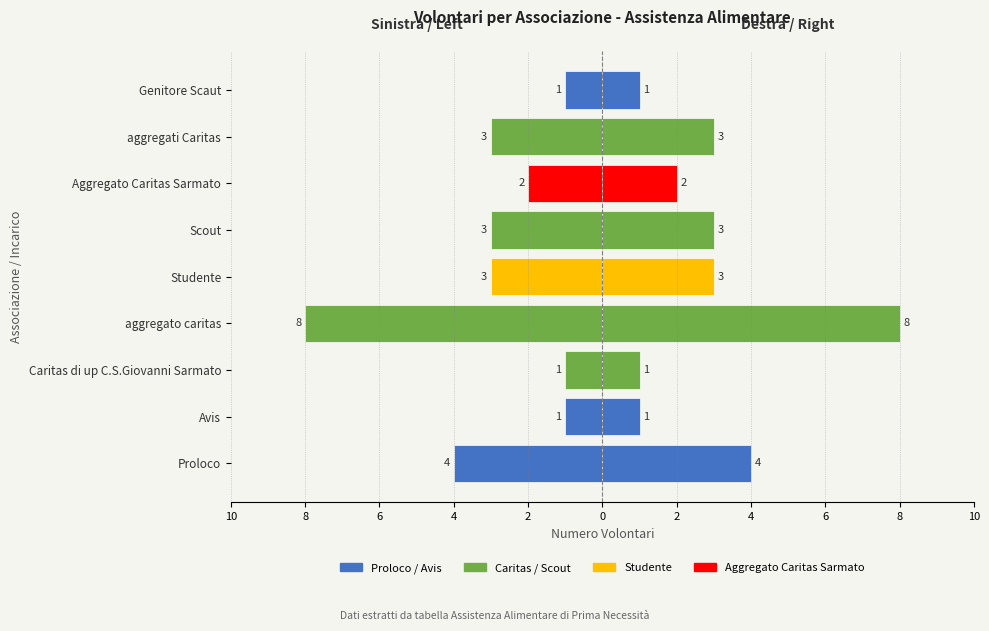

True or false: the data shows -2 at Studente.

False